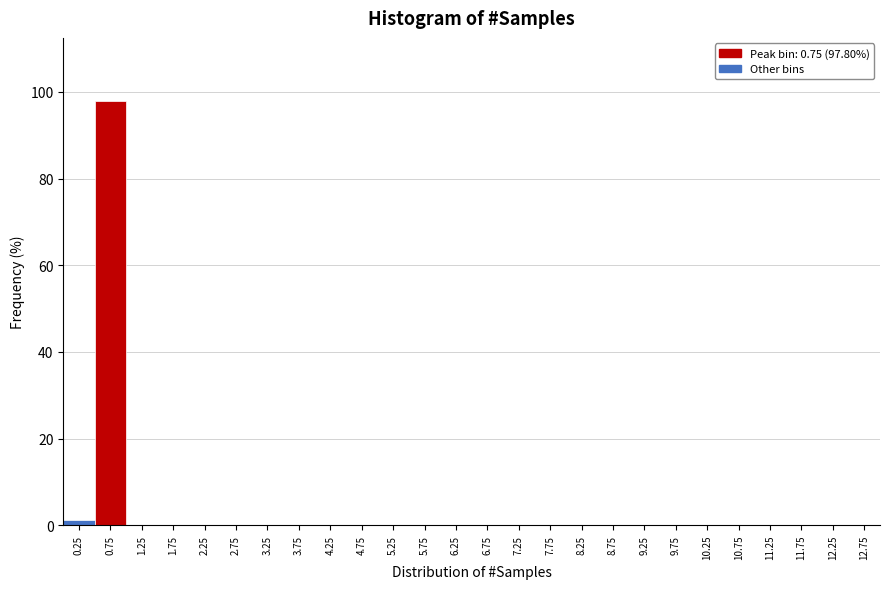

Over which range of the x-axis is the bar tallest?

0.5 to 1.0